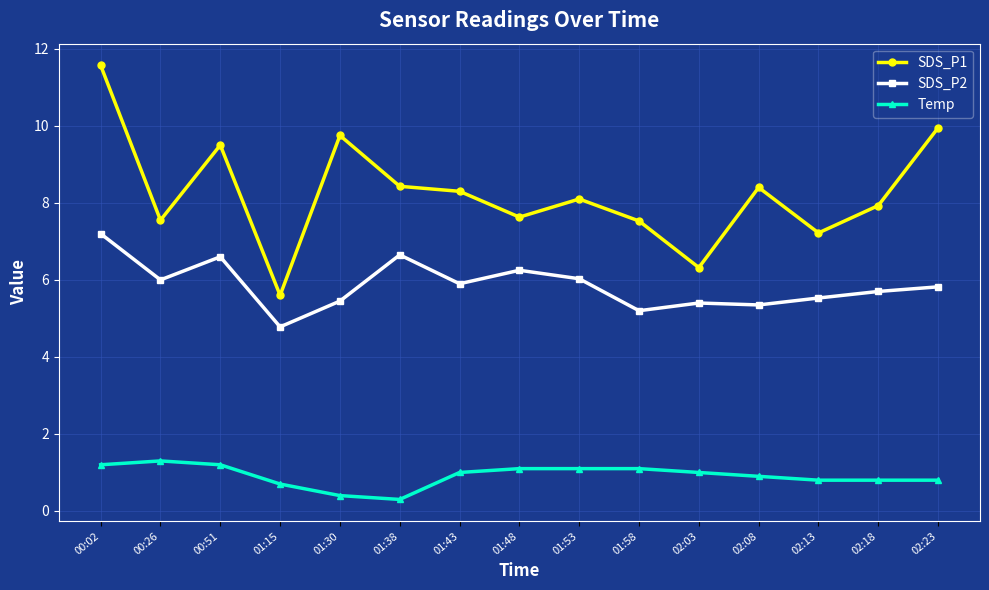

At which label does SDS_P2 first exceed 5?

00:02